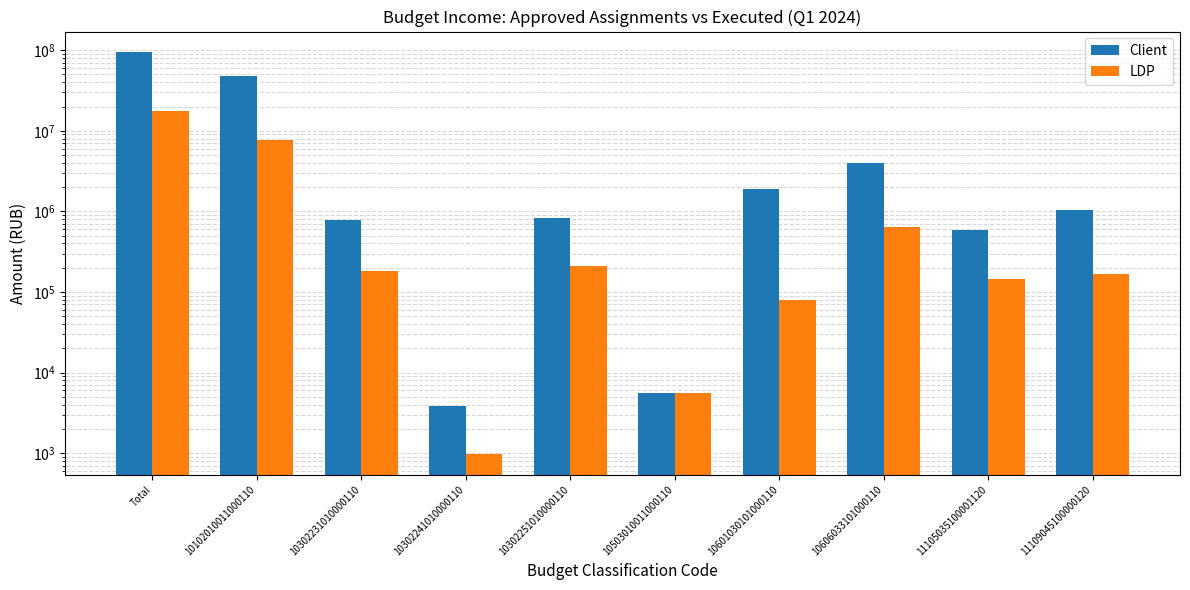

What is the greatest value displayed?

95862702.0